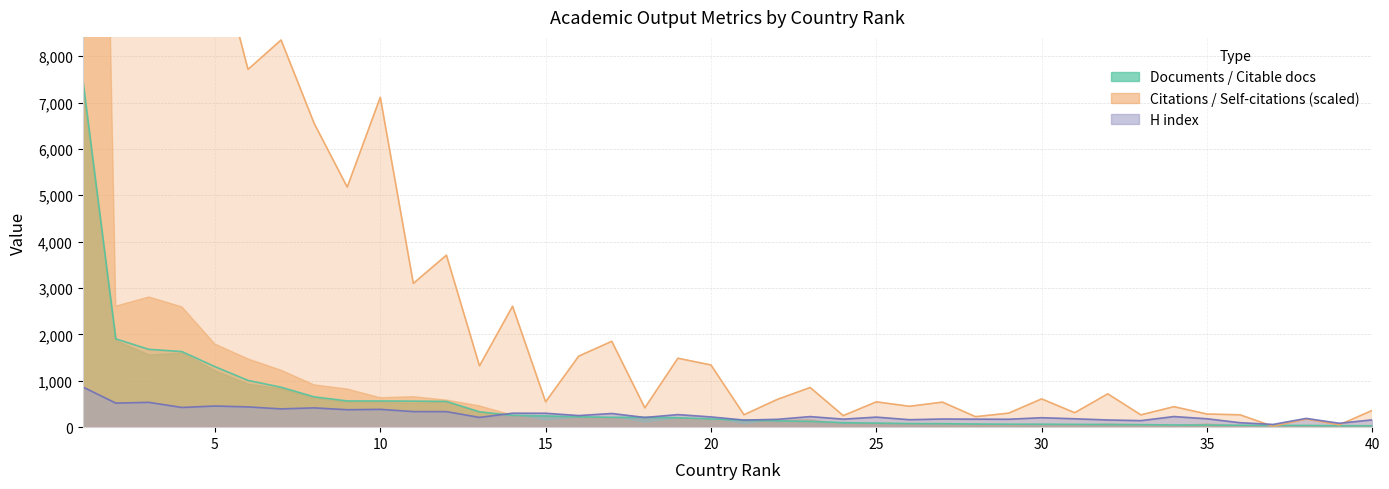

Count the number of categories in the chart.

40